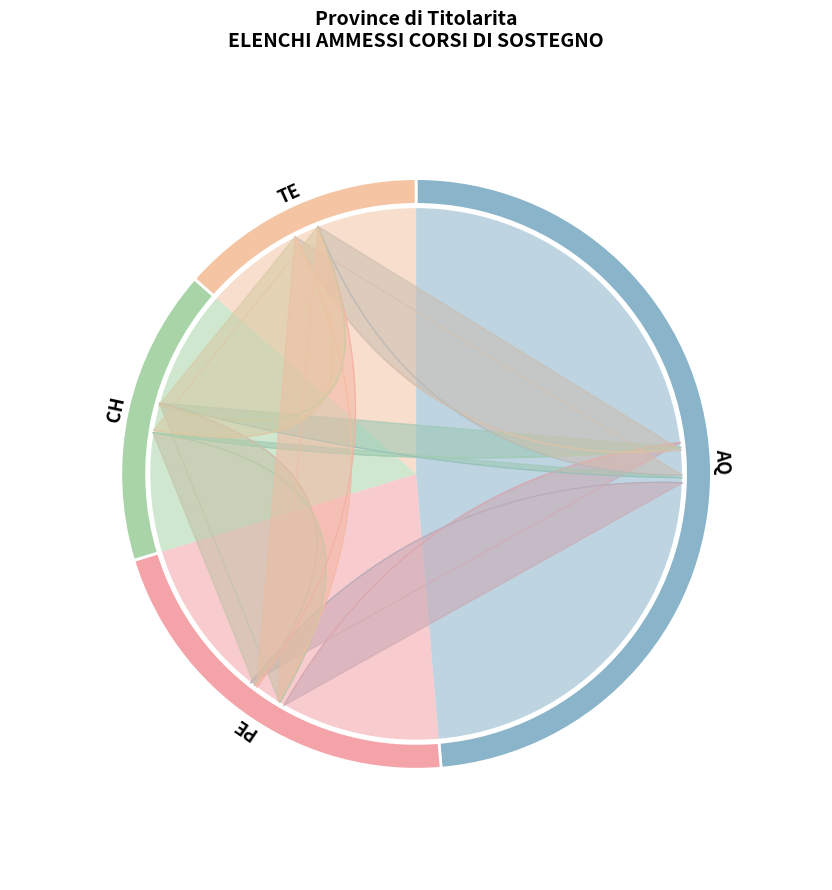

Is there a majority slice in this chart?

No